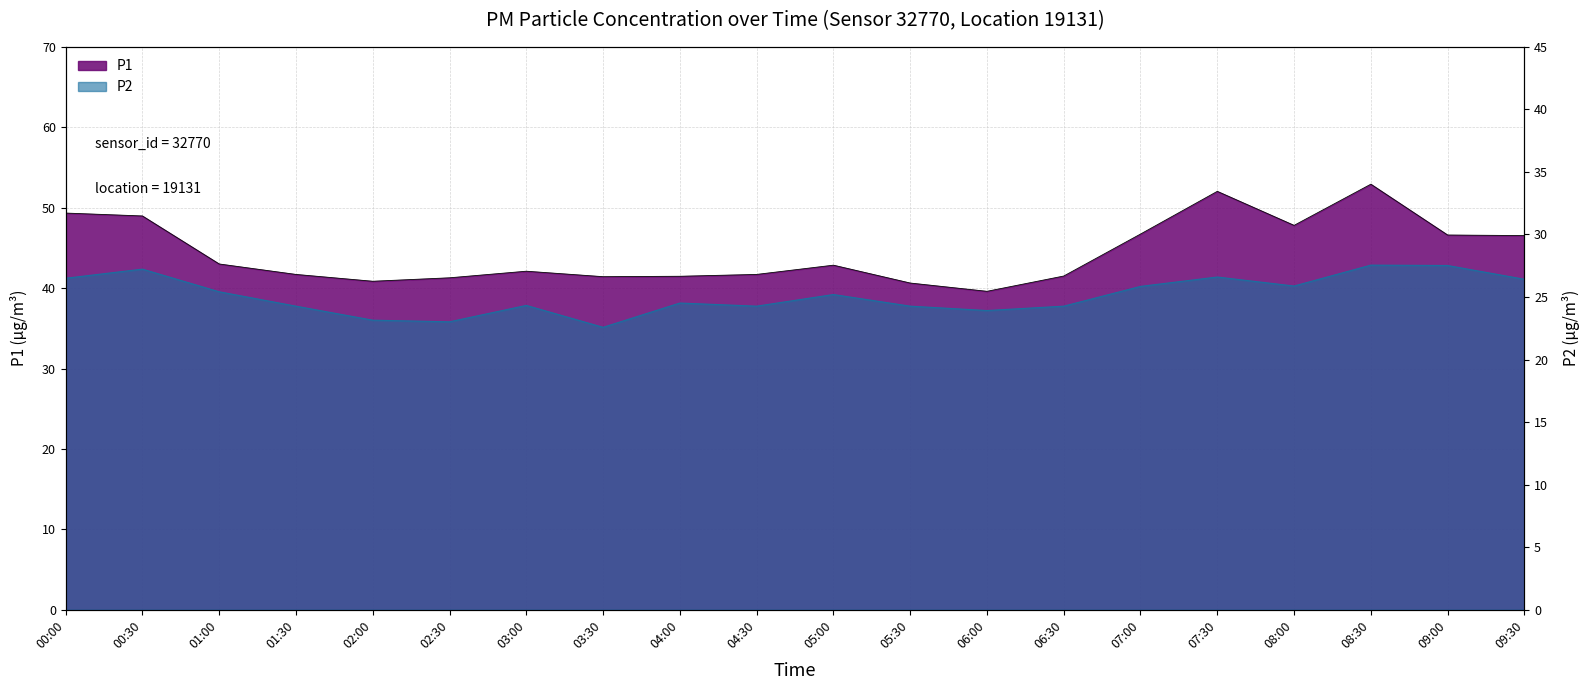

At which category does the chart reach its peak across all series?

08:30